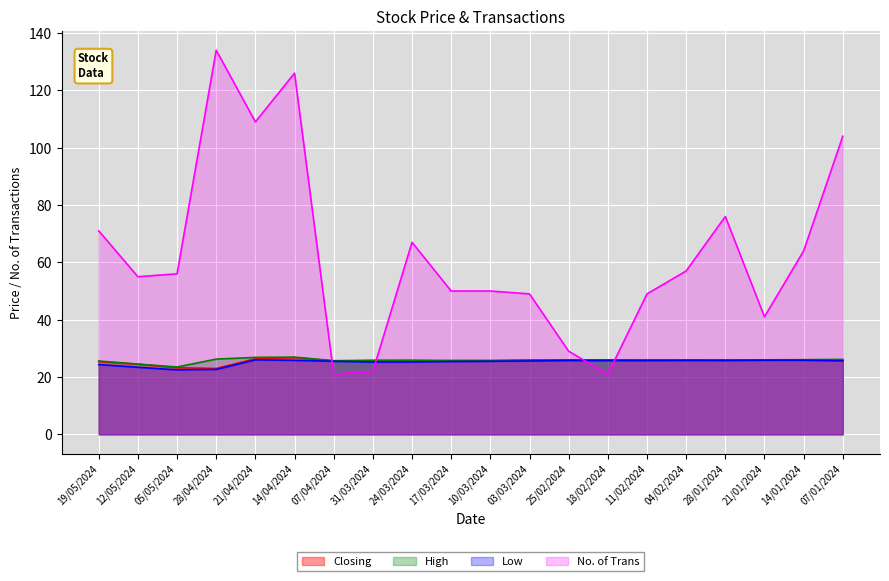

What is the value of the No. of Trans point at the 9th from the left?

67.0